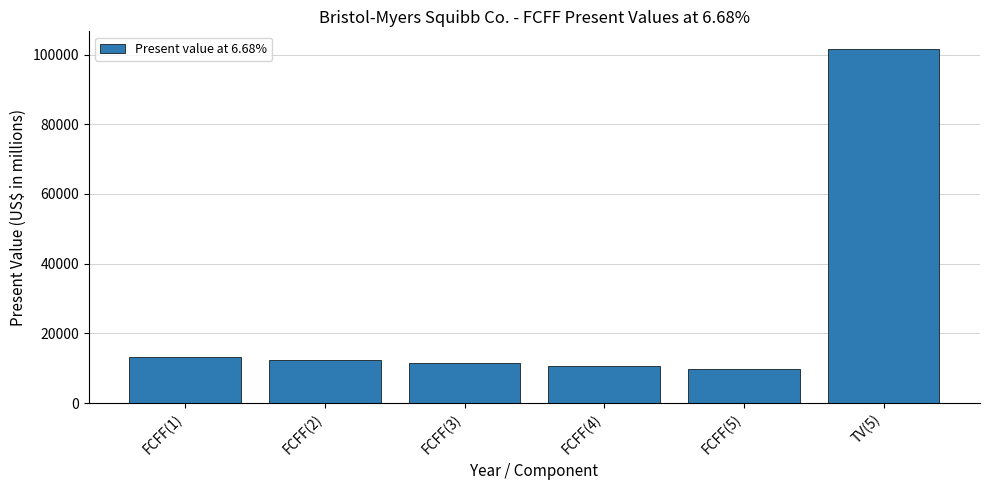

Is it true that the value at FCFF(1) is 13117?

True